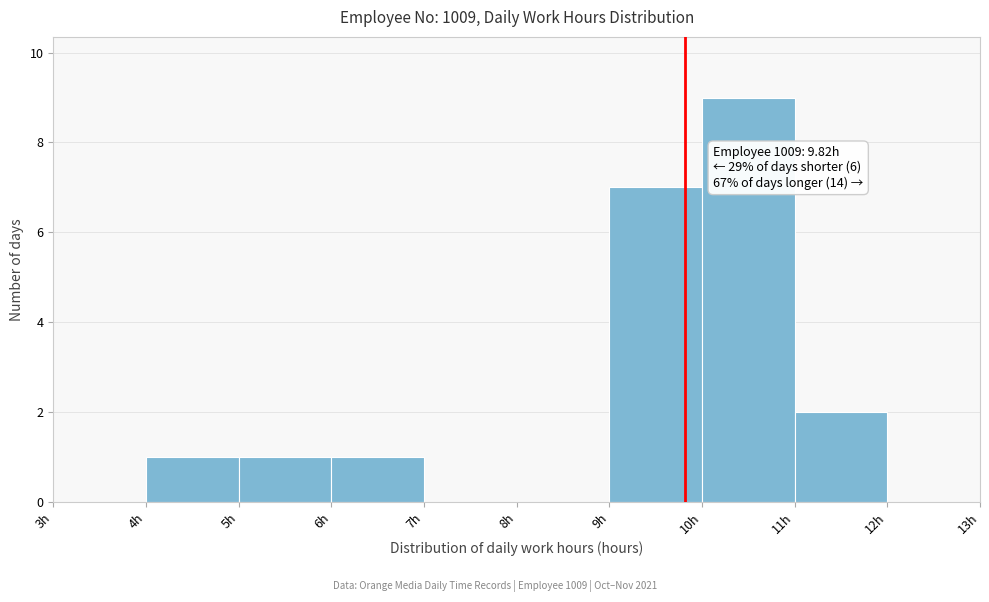

Which range on the x-axis has the tallest bar?

10 to 11